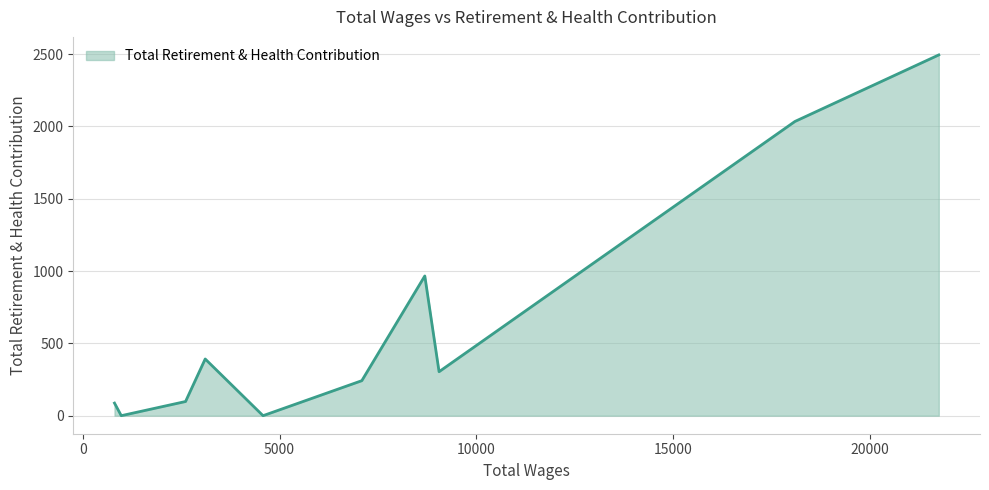

True or false: the data has more than 1 interior local peaks.

True